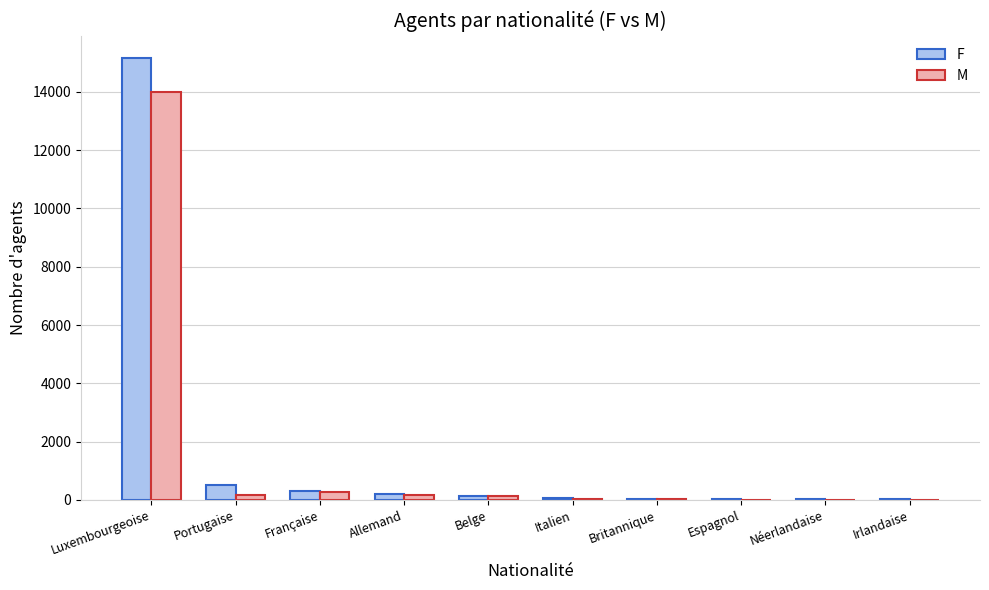

What is the sum of all M values?

14892